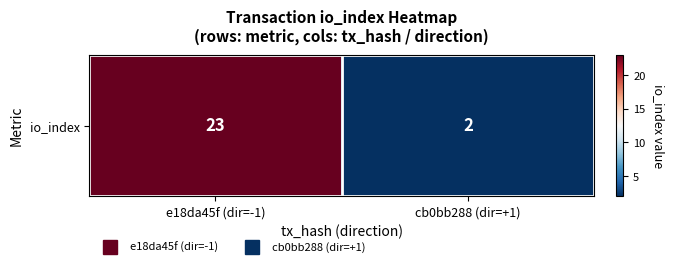

What is the change in value from e18da45f (dir=-1) to cb0bb288 (dir=+1)?

-21